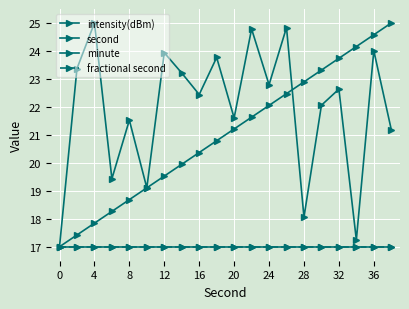

Does the chart have visible grid lines?

Yes